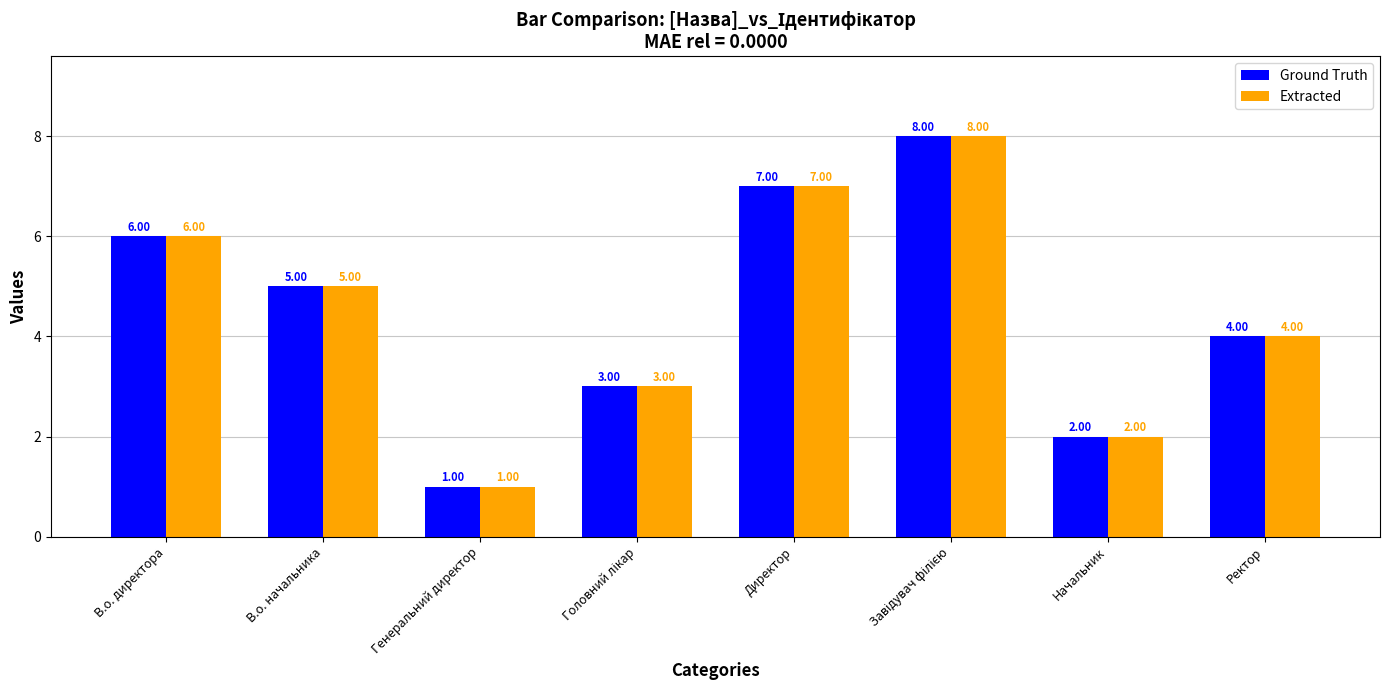

How many categories are shown in the chart?

8